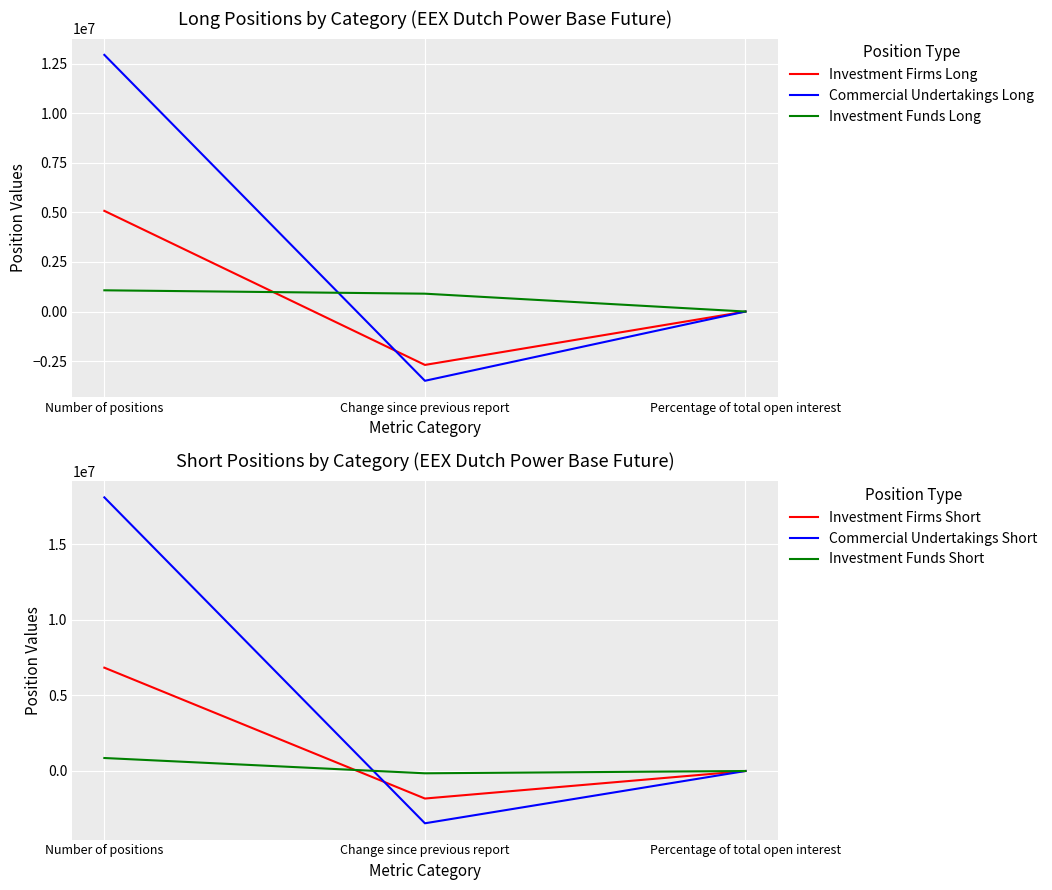

List the series in order of their peak value, lowest first.

Investment Funds Short, Investment Funds Long, Investment Firms Long, Investment Firms Short, Commercial Undertakings Long, Commercial Undertakings Short